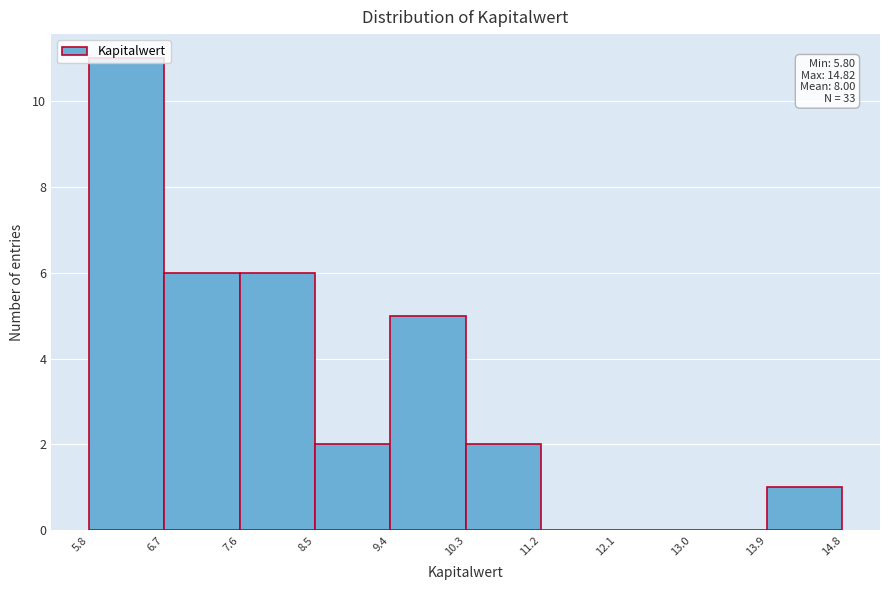

Which range on the x-axis has the tallest bar?

5.8 to 6.7